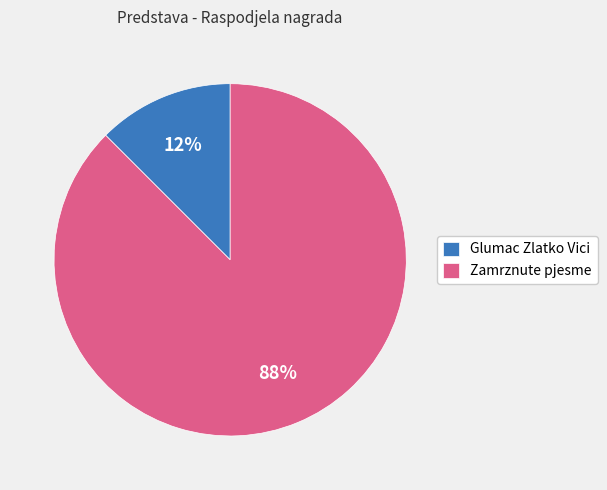

Between Zamrznute pjesme and Glumac Zlatko Vici, which is larger?

Zamrznute pjesme